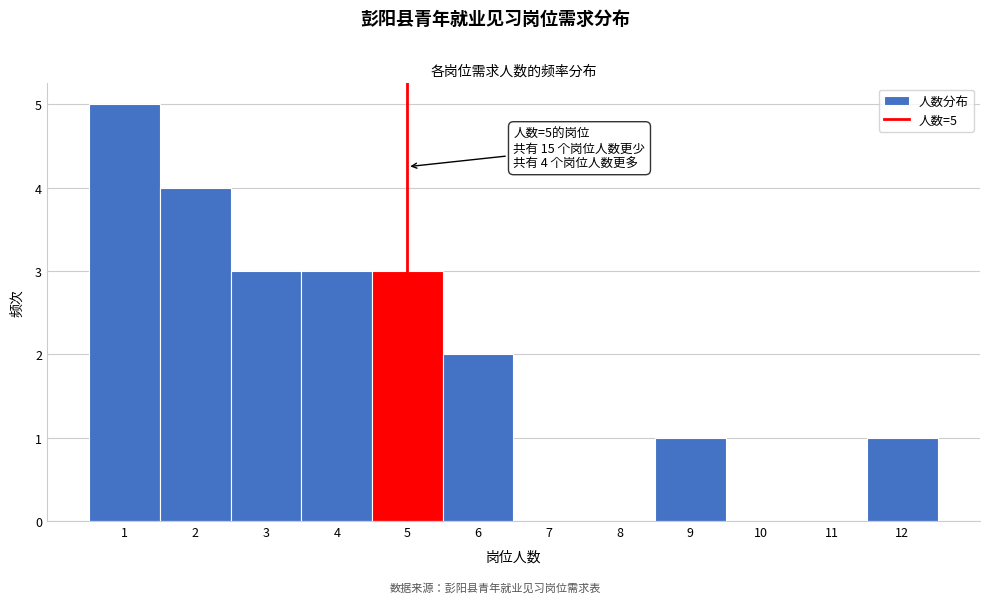

Over which range of the x-axis is the bar tallest?

0.5 to 1.5